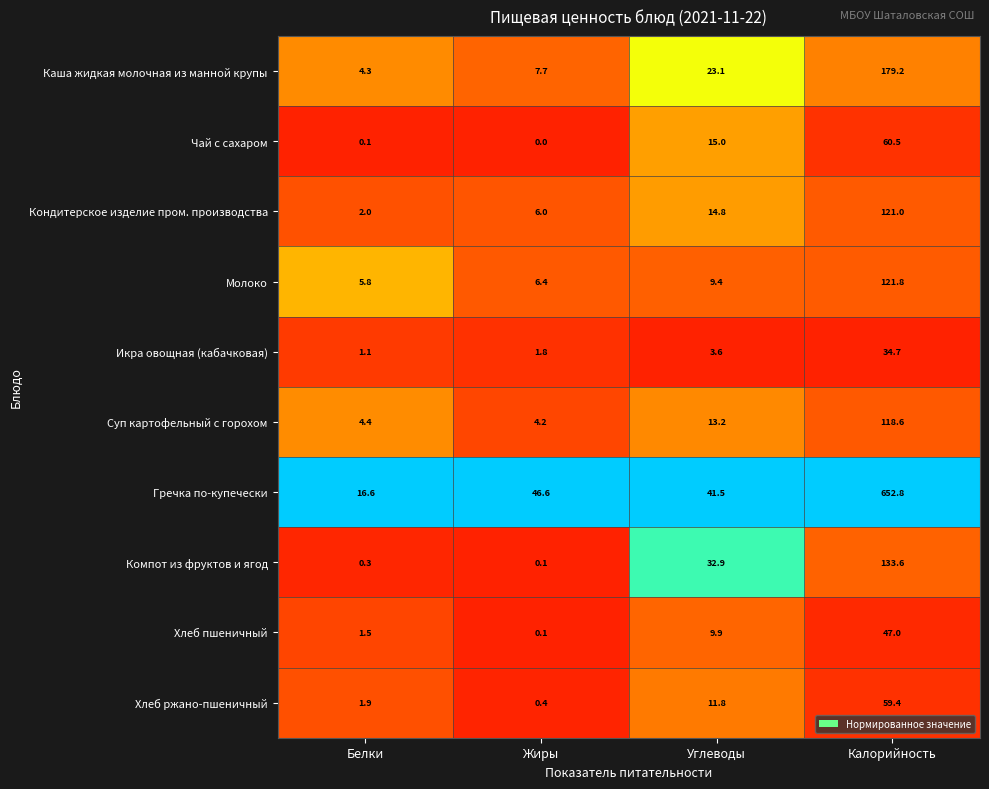

At Углеводы, list the series in order from largest to smallest.

Гречка по-купечески, Компот из фруктов и ягод, Каша жидкая молочная из манной крупы, Чай с сахаром, Кондитерское изделие пром. производства, Суп картофельный с горохом, Хлеб ржано-пшеничный, Хлеб пшеничный, Молоко, Икра овощная (кабачковая)